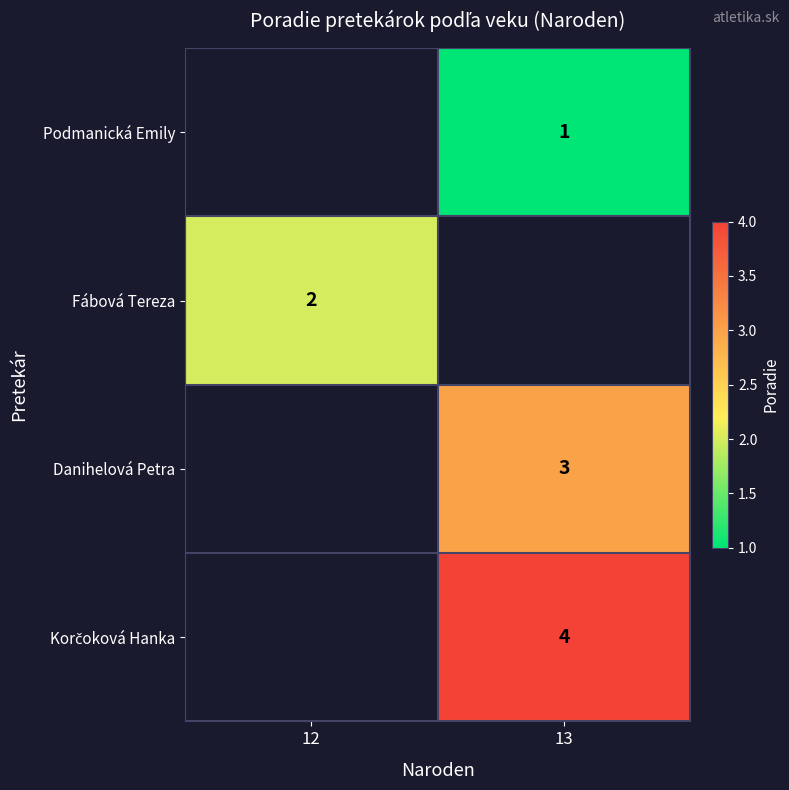

True or false: Fábová Tereza has a value of 1 at 12.

False